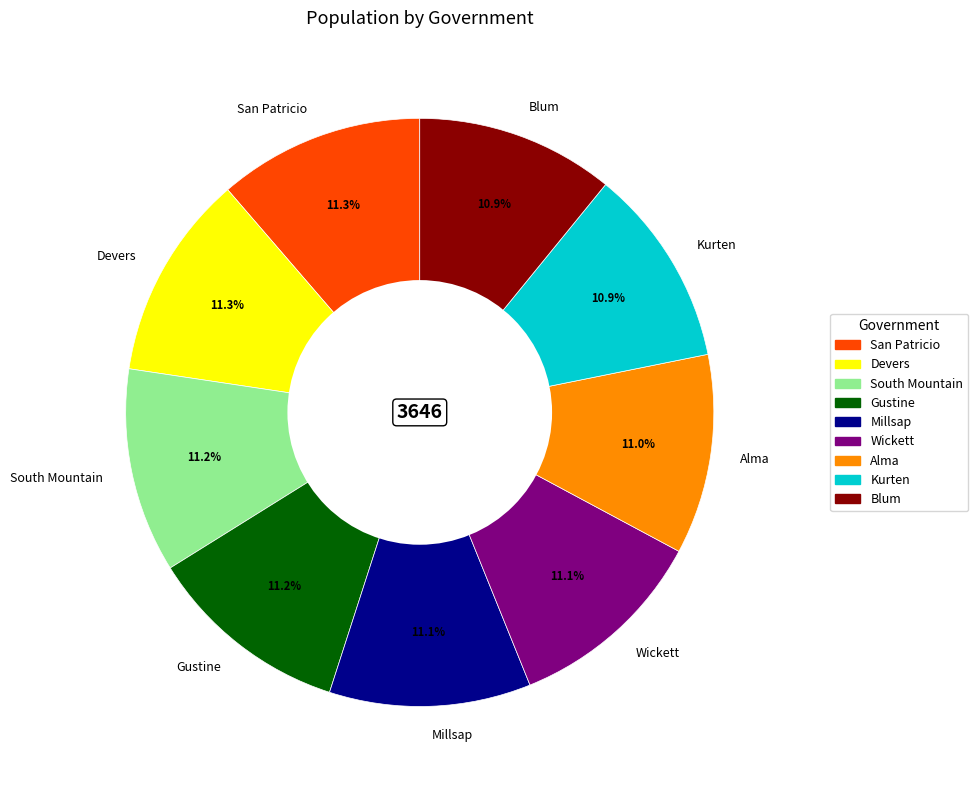

Does Gustine represent more than half of the total?

No